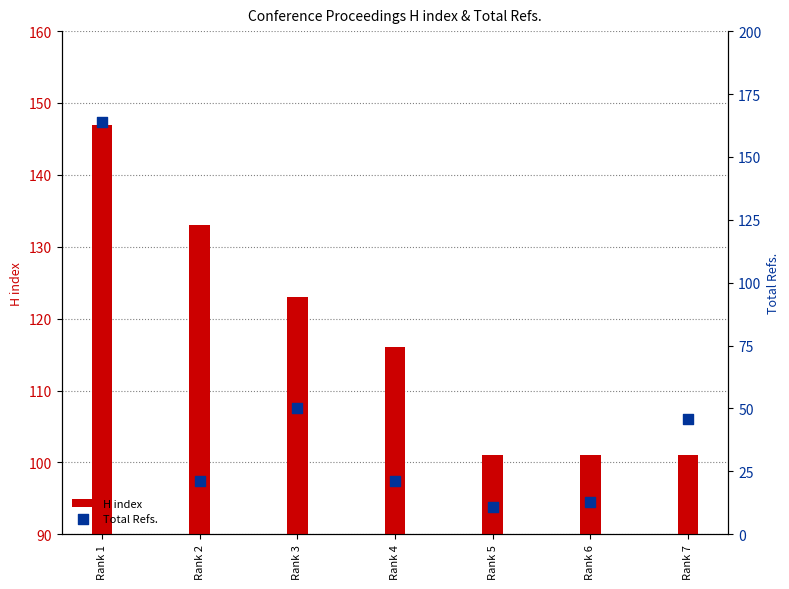

What is the total value across all series at Rank 2?

154